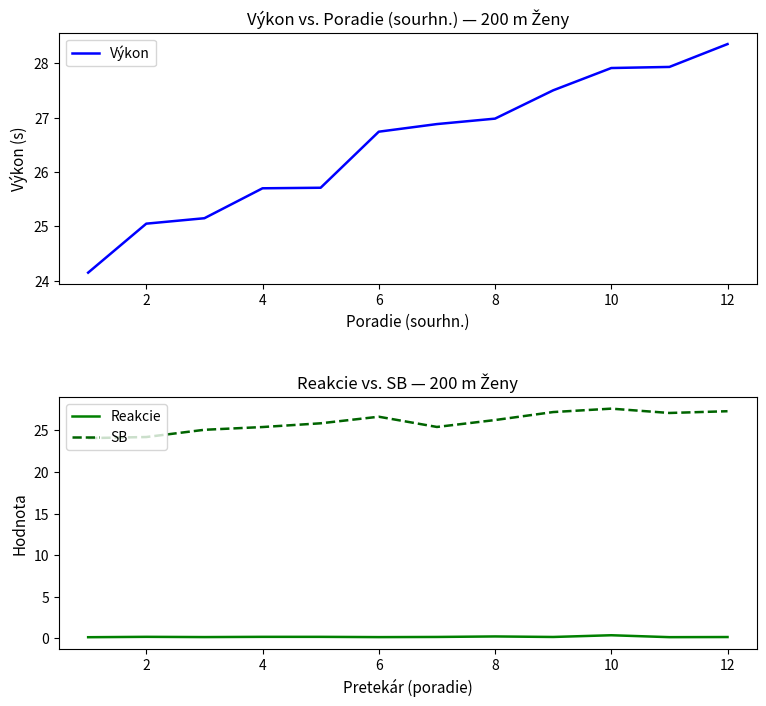

True or false: SB and Reakcie intersect in this chart.

False